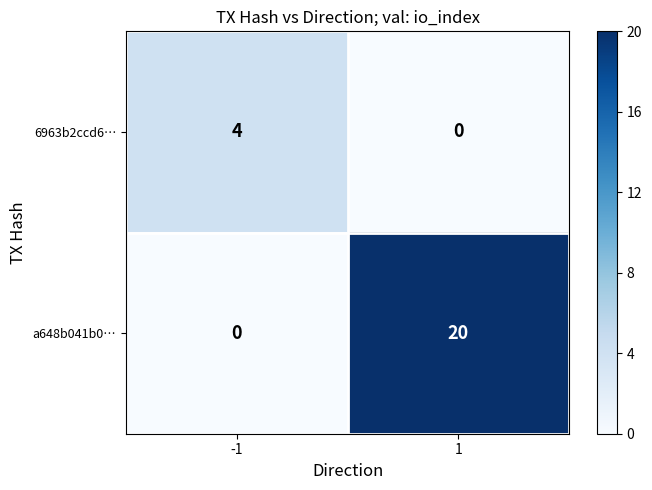

Which series has the widest spread of values?

a648b041b0…